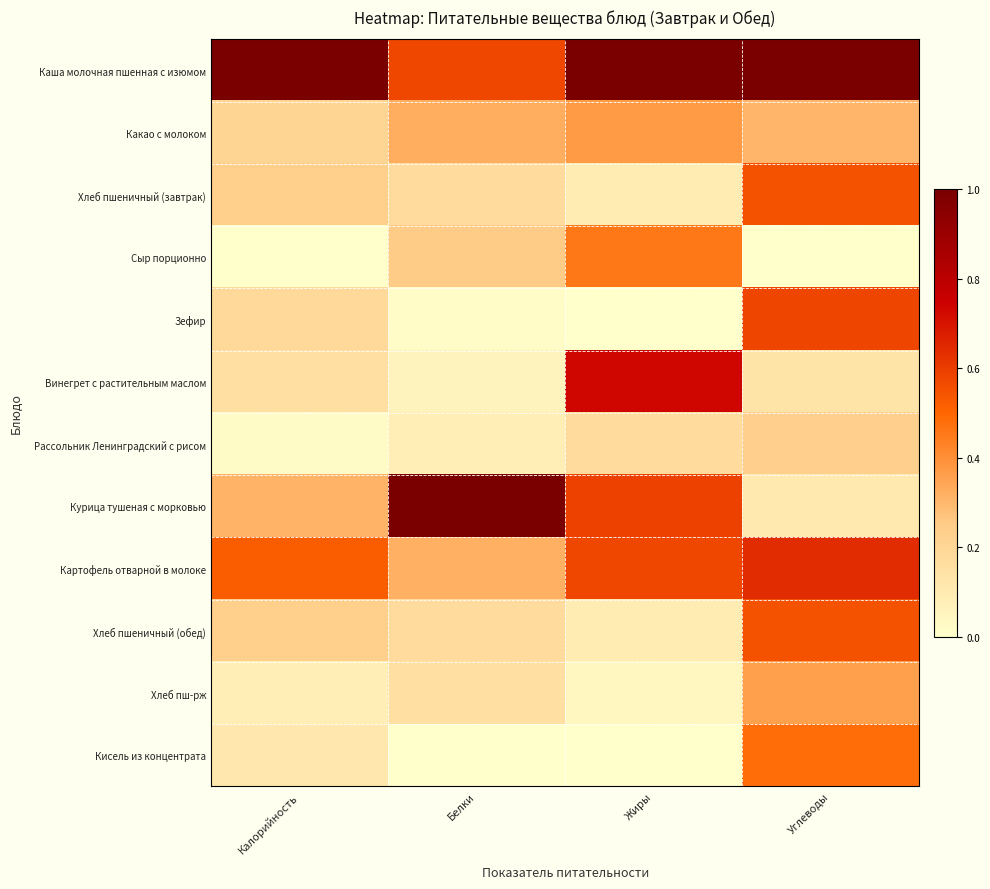

What is the difference between the highest and lowest values at Белки?

1.0